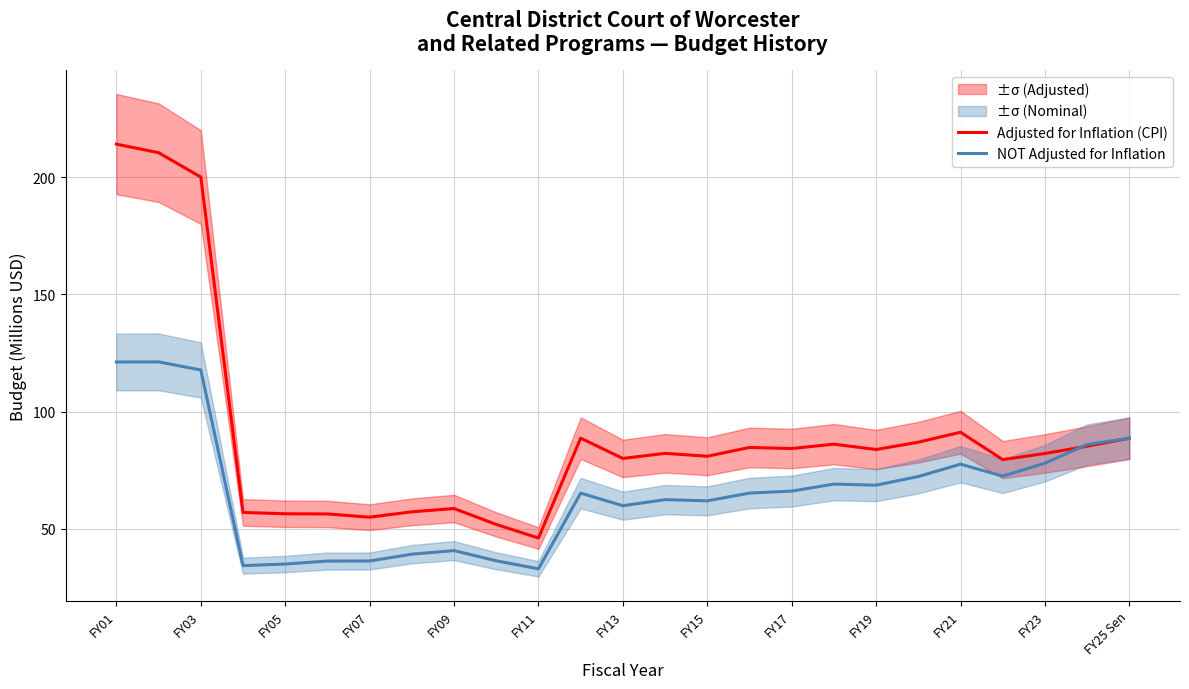

At which category is the sum across all series the highest?

FY01